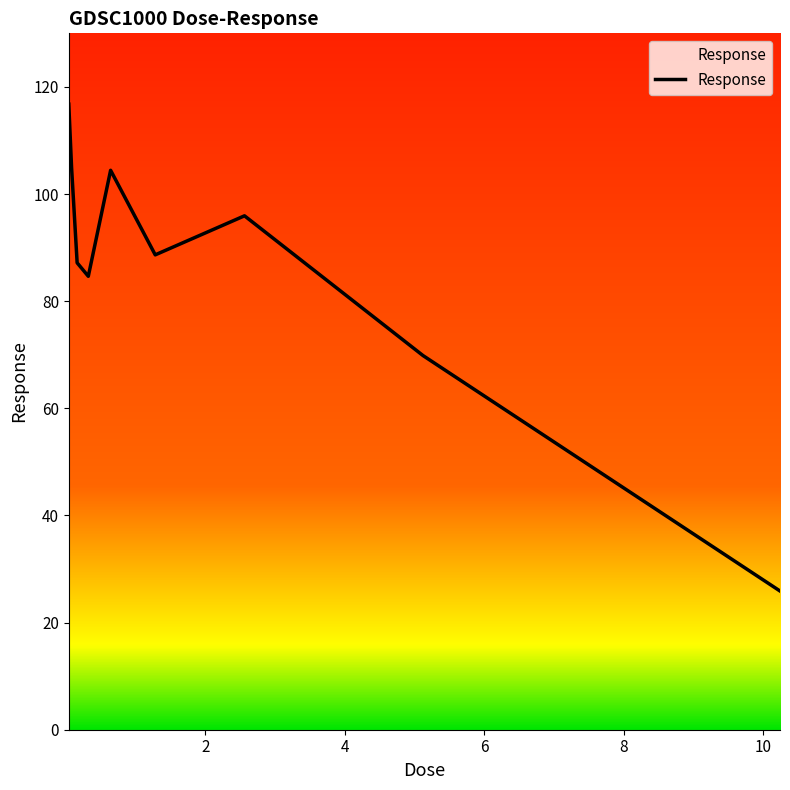

What is the greatest value displayed?

116.8